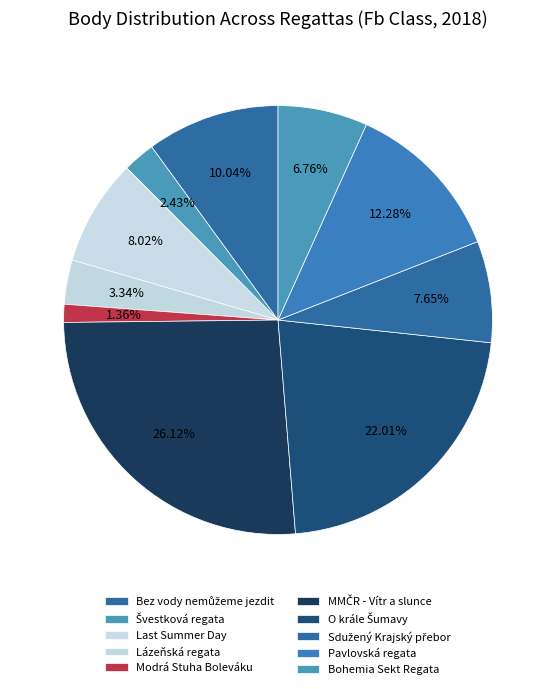

How many slices are in this pie chart?

10